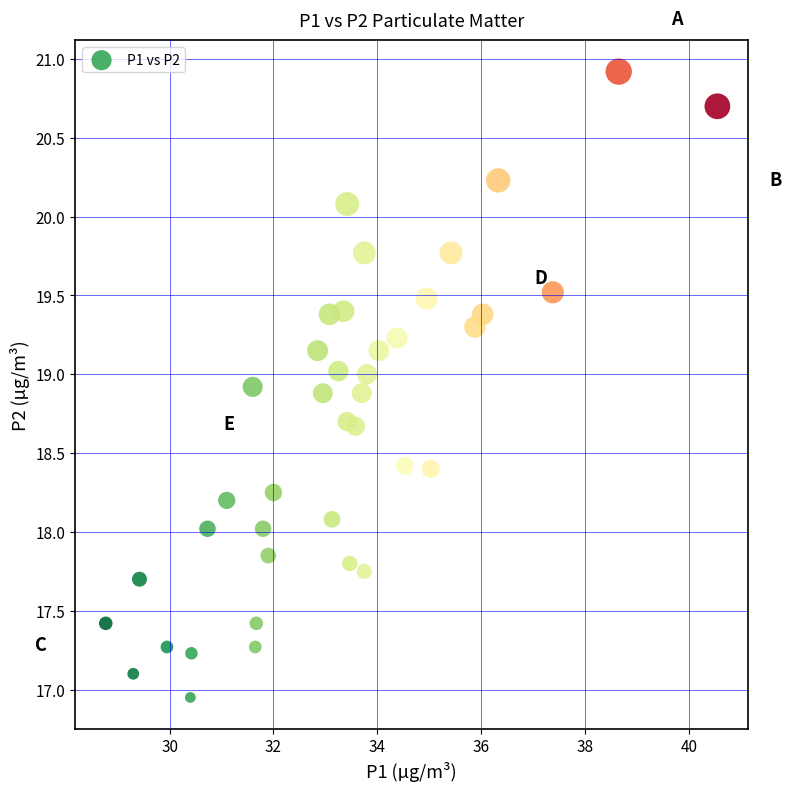

What is the range of Y values (max minus min)?

4.0